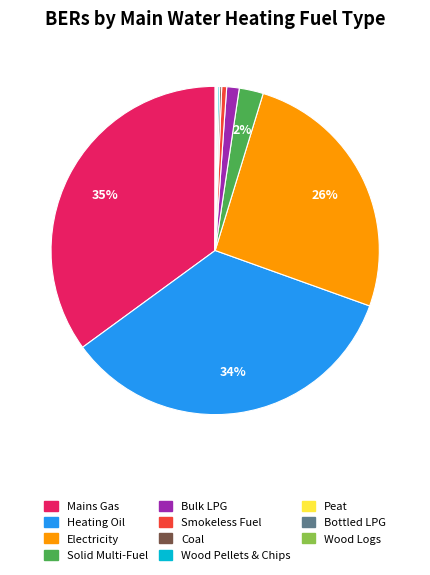

Which slice is the largest?

Mains Gas